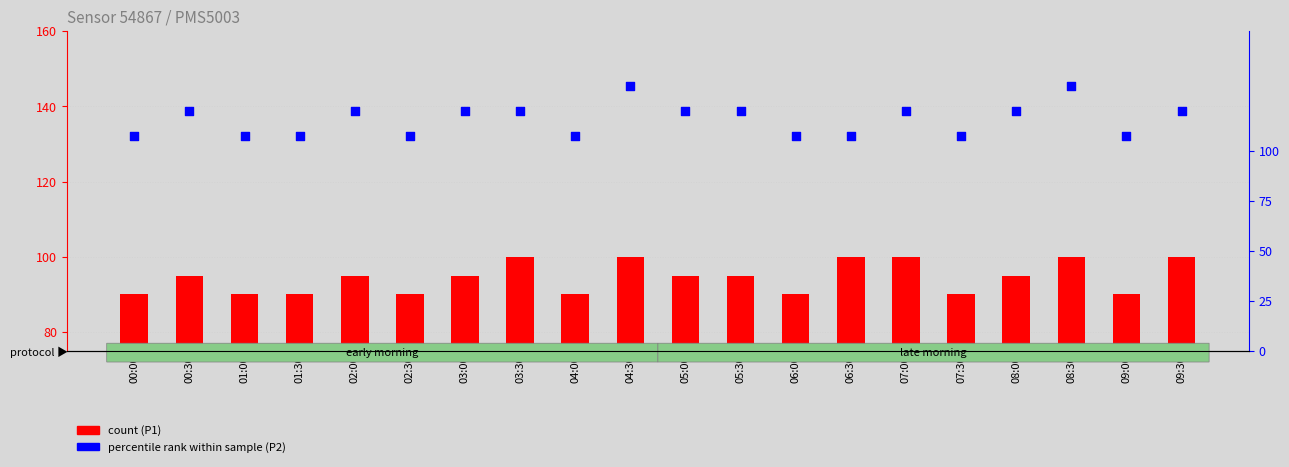

What is the total value across all series at 03:00?

215.0